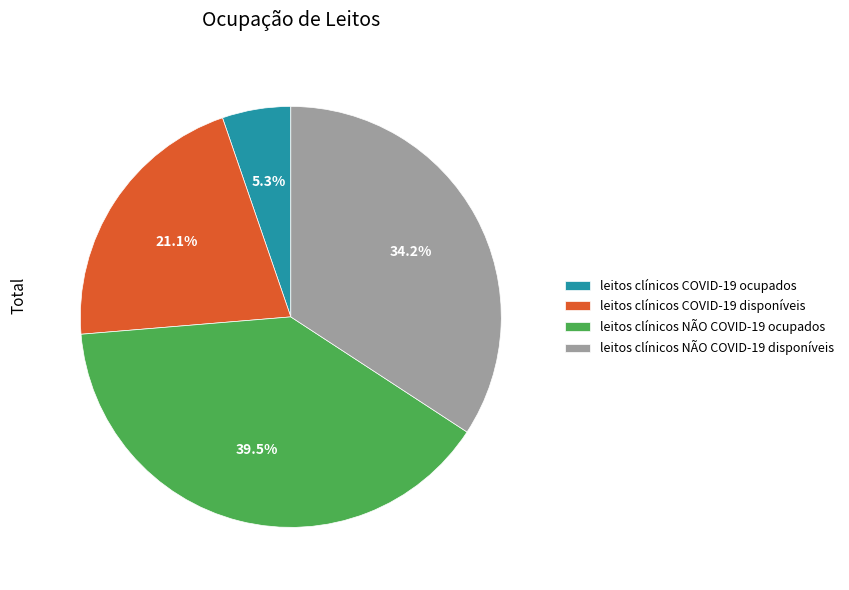

What portion of the pie excludes leitos clínicos NÃO COVID-19 ocupados?

60.5%